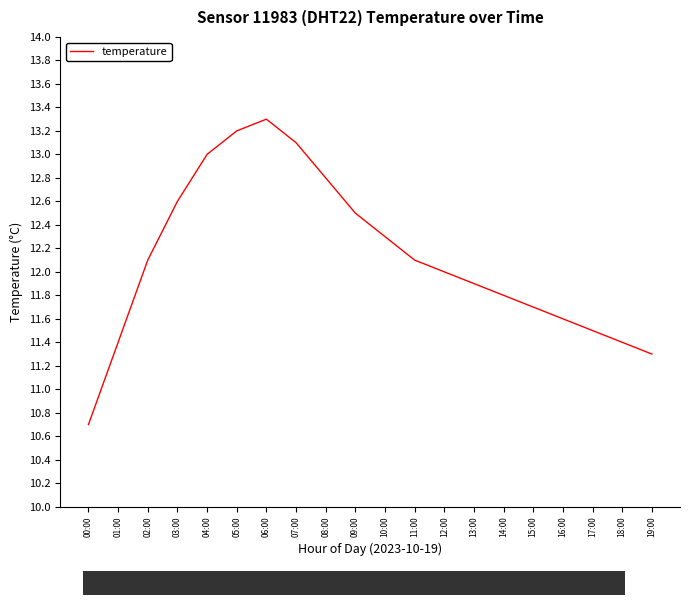

The chart shows a value of 12.1 at 11:00. True or false?

True